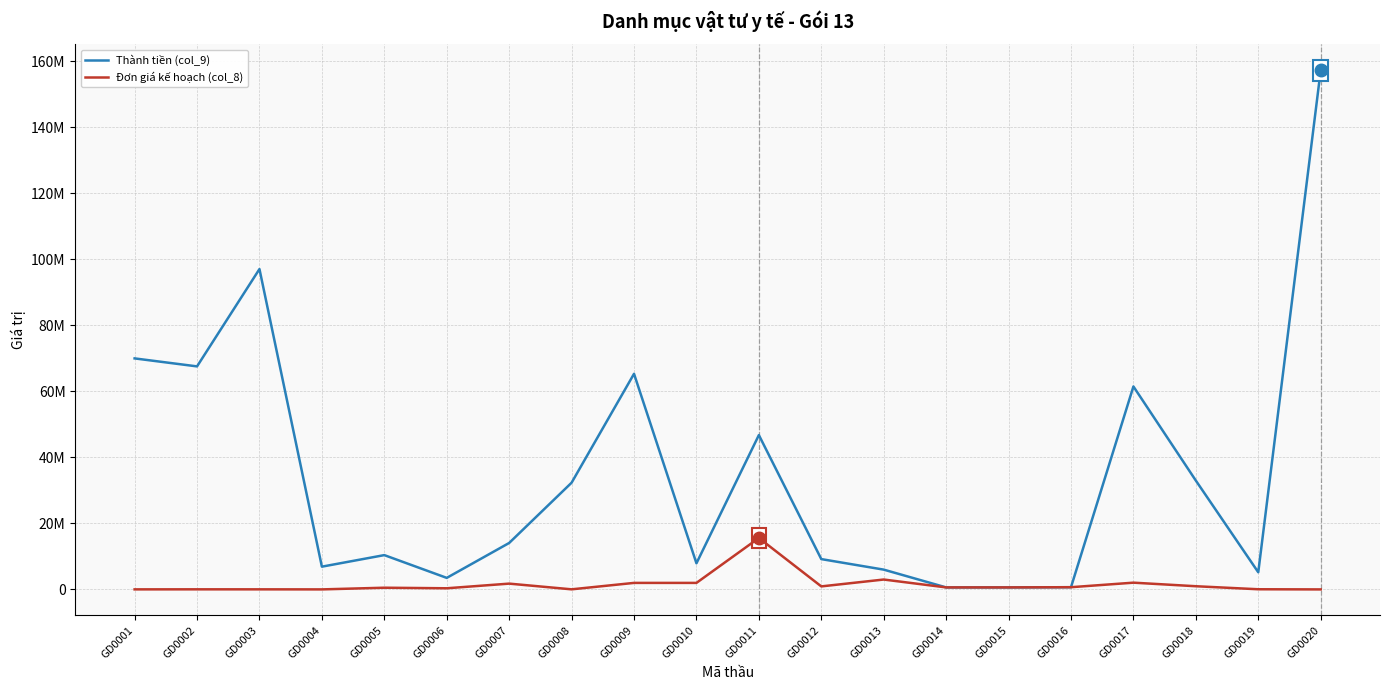

Is this an area chart (filled region under the line)?

No